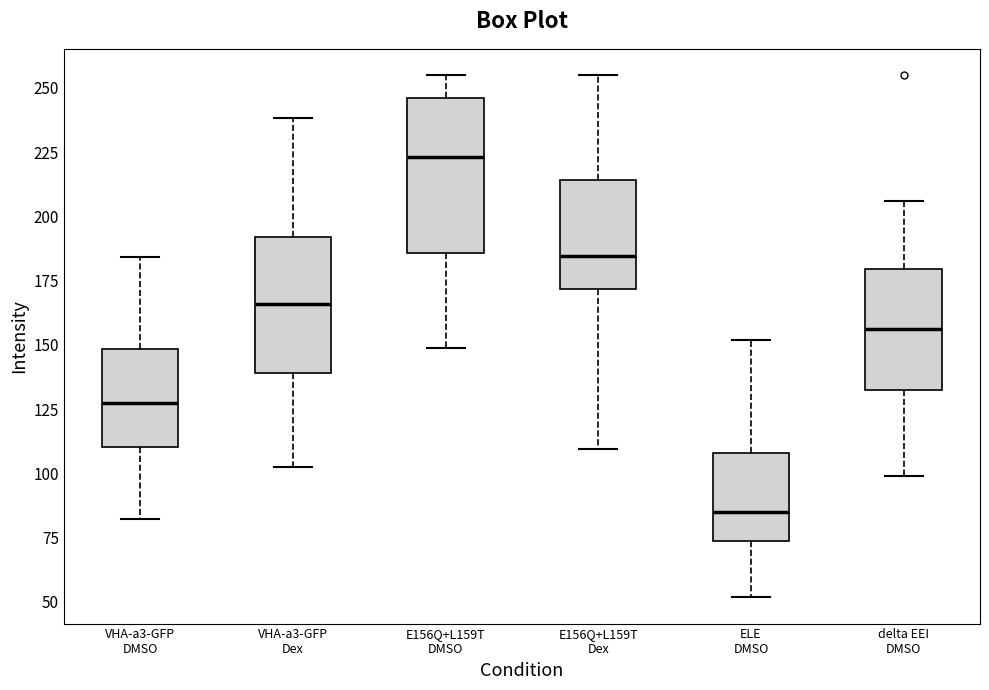

Reading left to right, transcribe this box plot: for each box, give where its median line is, the range the box spans, and where its two whiskers end, as read against the y-axis. The values are not printed on the chart, so give them approximately, as read against the axis.

VHA-a3-GFP DMSO: median 125, box 110 to 150, whiskers 80 to 185
VHA-a3-GFP Dex: median 165, box 140 to 190, whiskers 100 to 240
E156Q+L159T DMSO: median 225, box 185 to 245, whiskers 150 to 255
E156Q+L159T Dex: median 185, box 170 to 215, whiskers 110 to 255
ELE DMSO: median 85, box 75 to 110, whiskers 50 to 150
delta EEI DMSO: median 155, box 130 to 180, whiskers 100 to 205